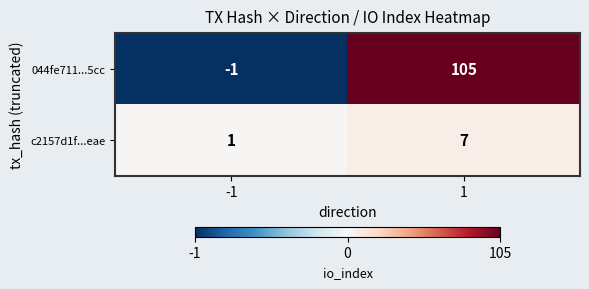

Reading left to right, list all the values displayed in this chart.

044fe711...5cc: -1=-1	1=105
c2157d1f...eae: -1=1	1=7